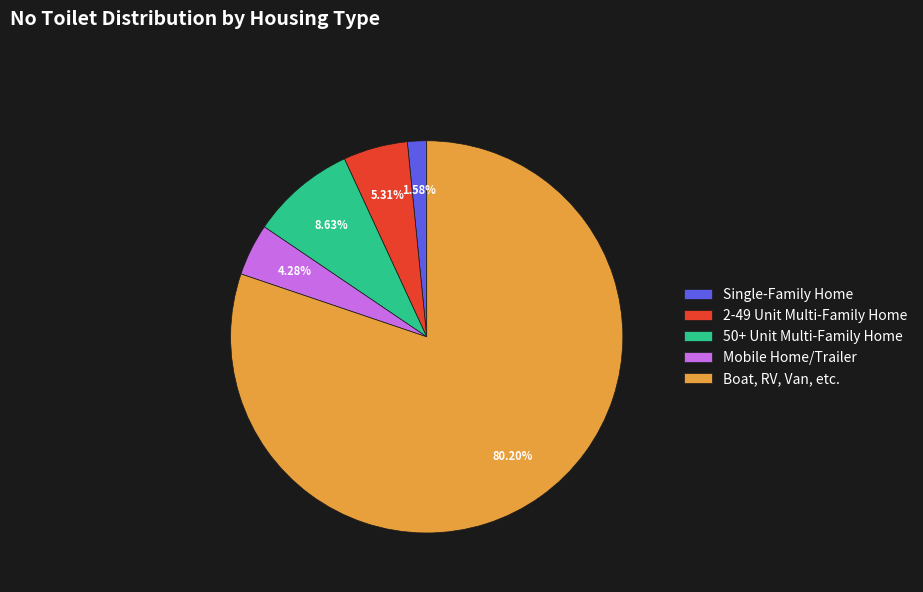

What is the smallest slice in the pie chart?

Single-Family Home